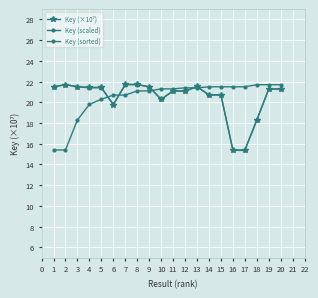

What is the minimum value for Key (×10⁷)?

15.4